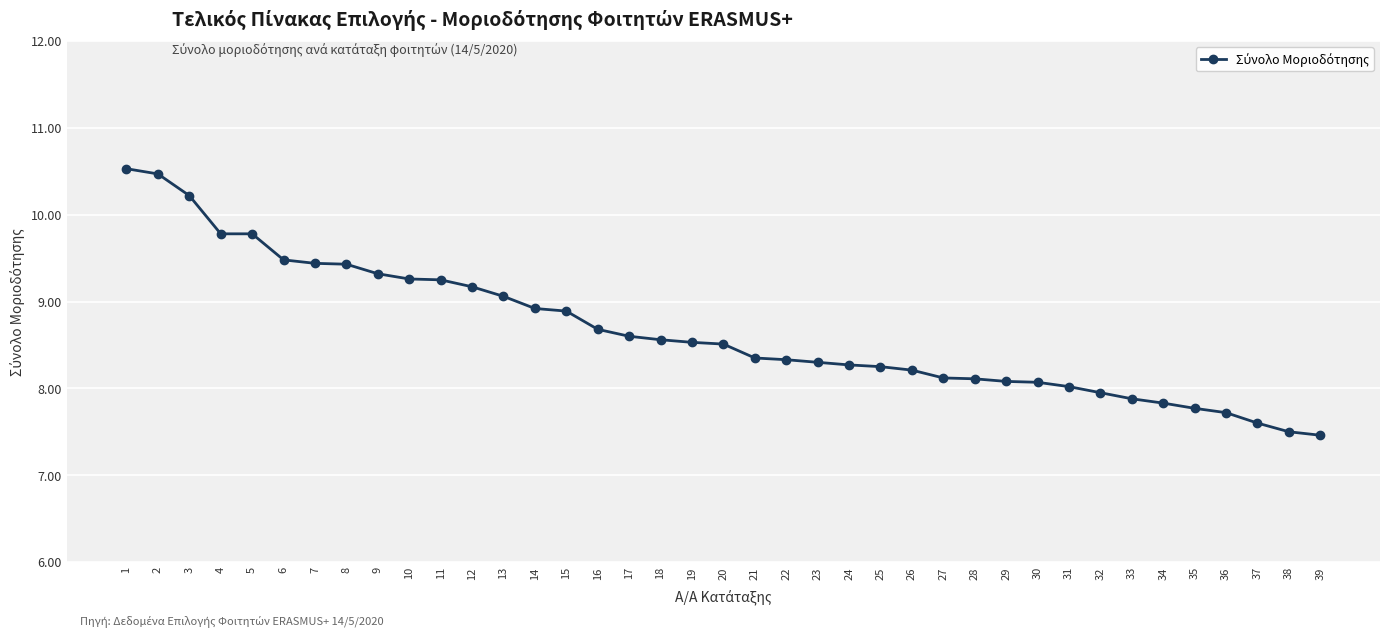

What is the ratio of the value at 21 to the value at 29?

1.0